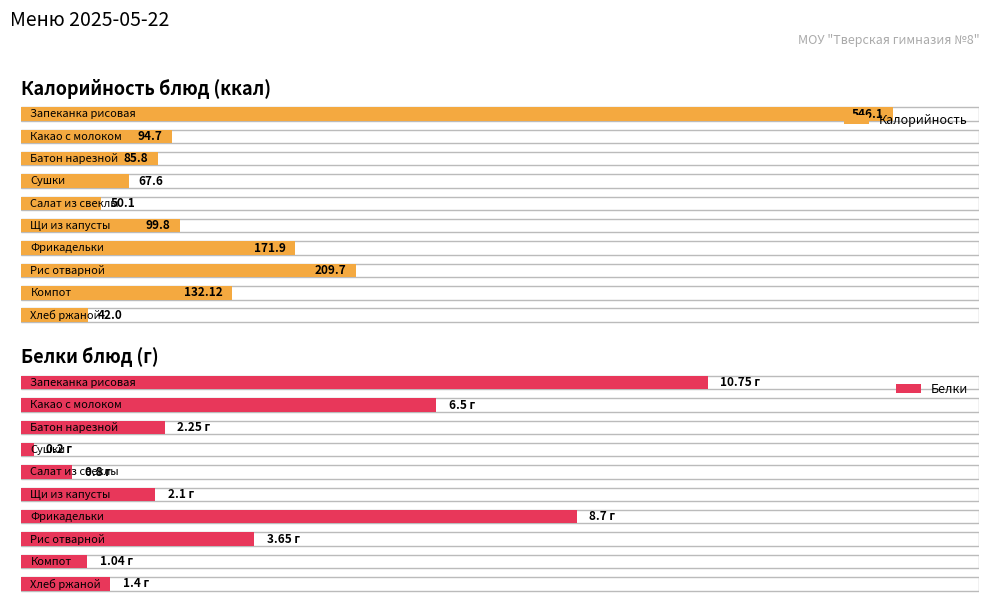

What is the approximate value of Белки at Батон нарезной?

2.2